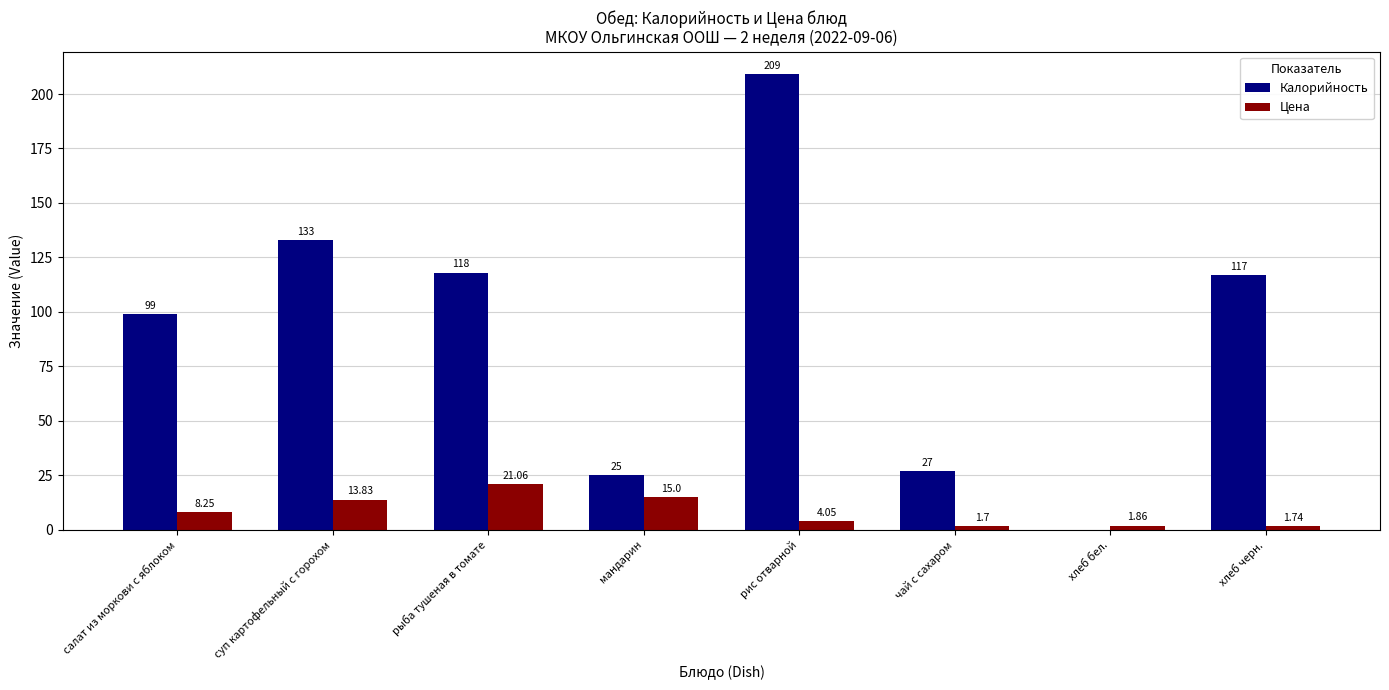

Where is Цена nearest to the value 11?

салат из моркови с яблоком